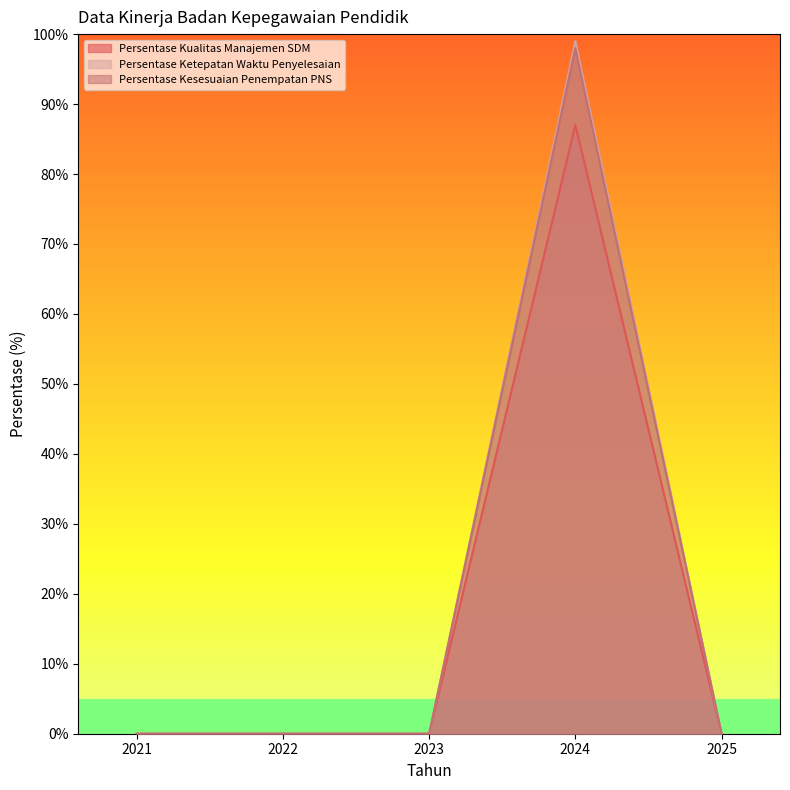

How many data points in Persentase Ketepatan Waktu Penyelesaian are above 0?

1